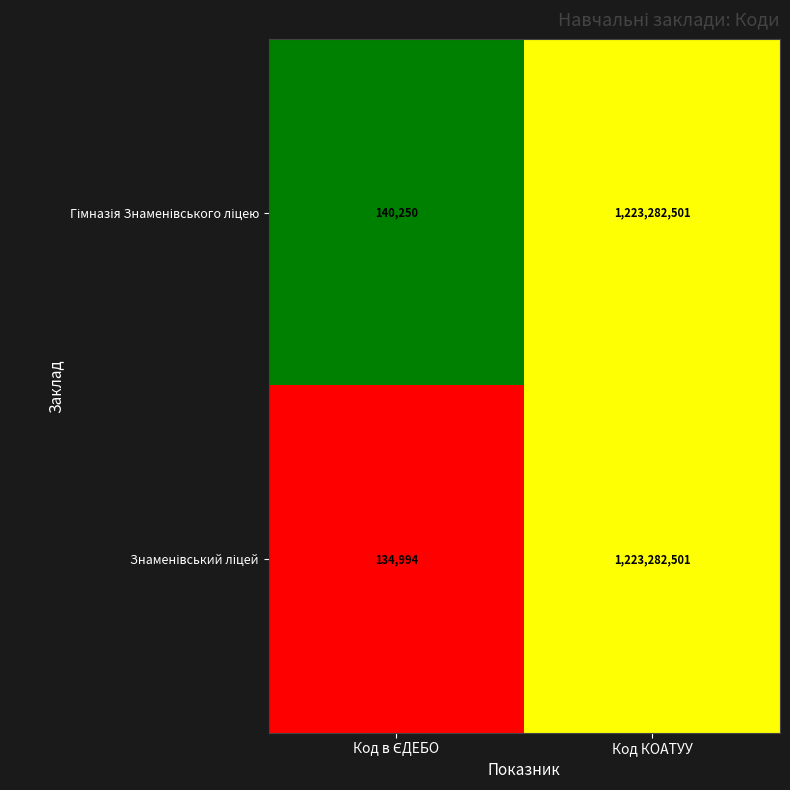

At which category does the chart reach its peak across all series?

Код КОАТУУ